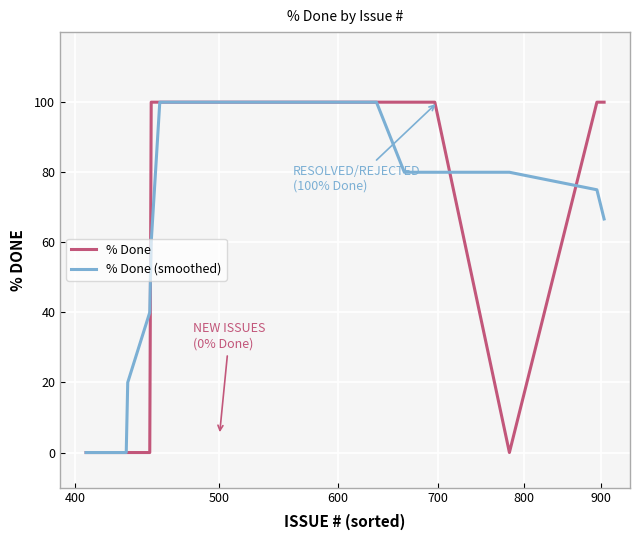

What is the greatest value displayed?

100.0